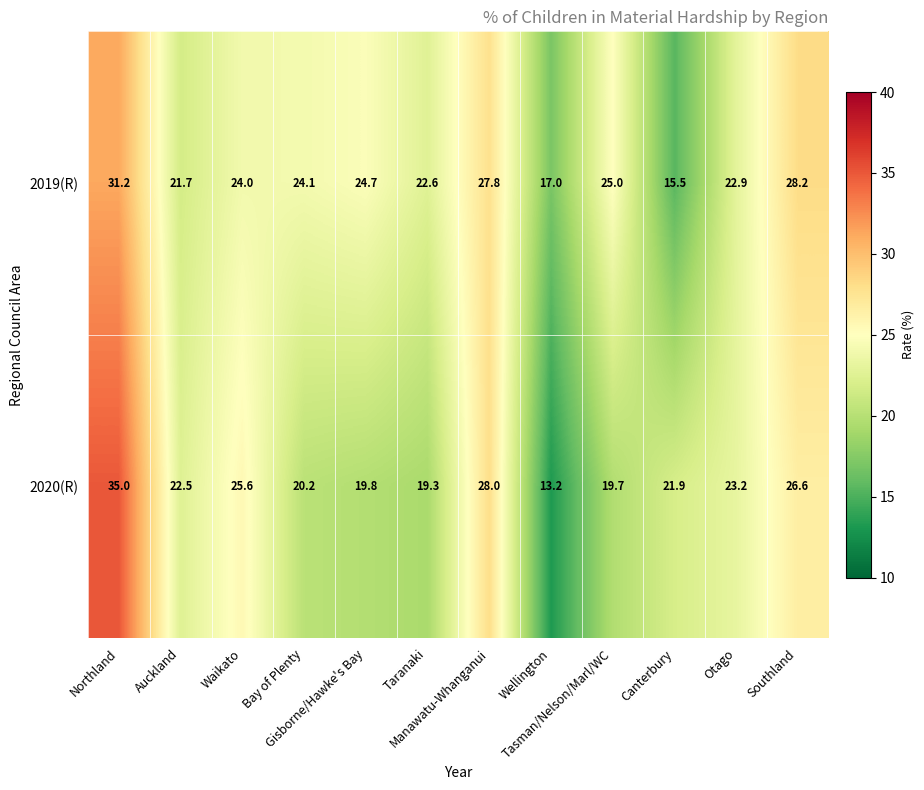

Which series has the largest range (max minus min)?

2020(R)